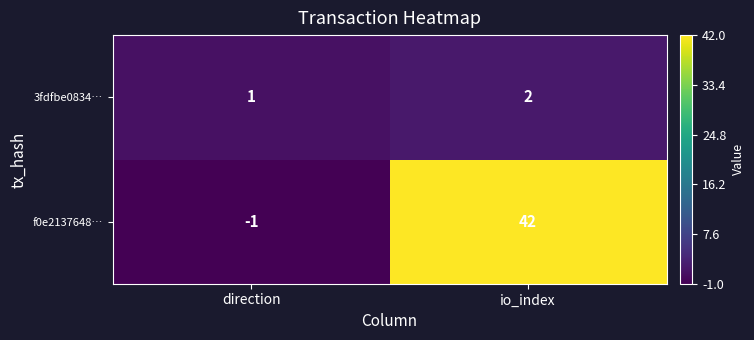

What is the minimum value shown in the chart?

-1